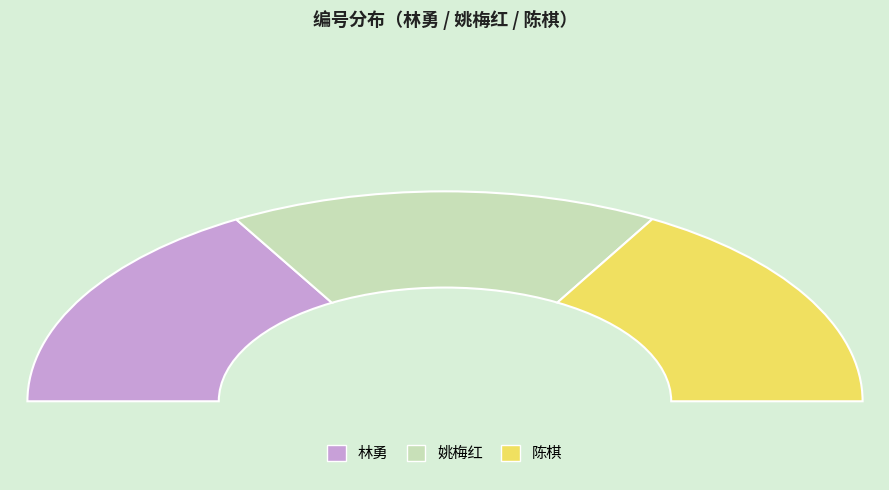

Is there a majority slice in this chart?

No